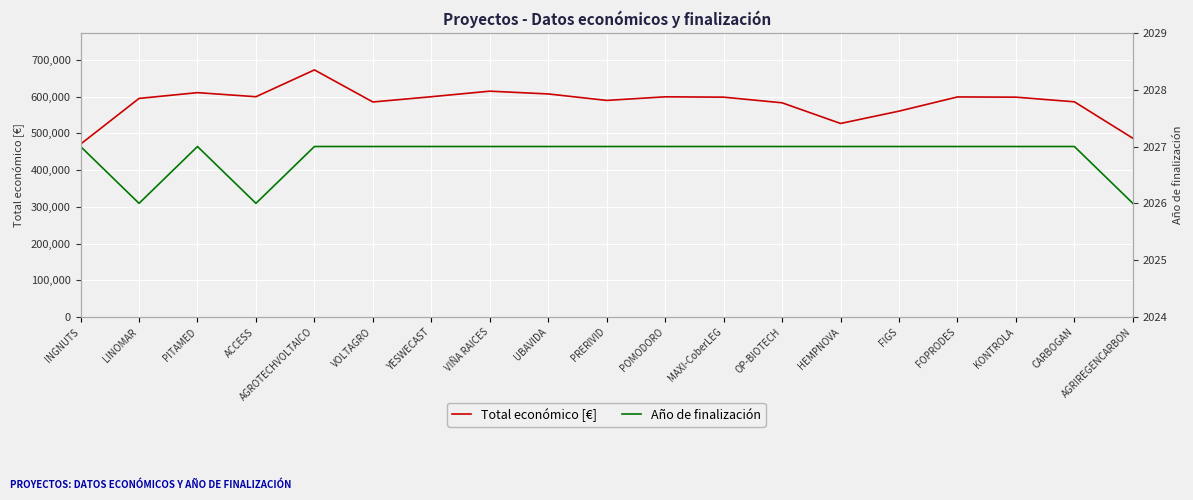

What is the sum of all Total económico [€] values?

11085896